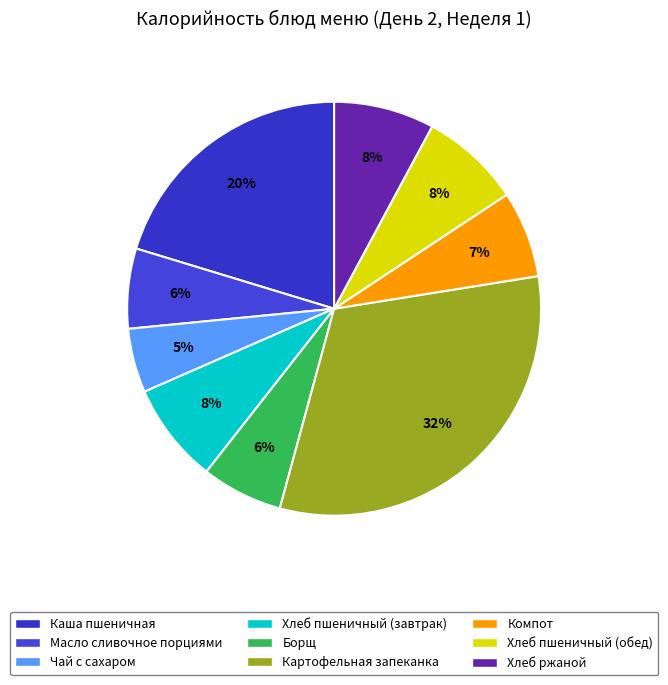

What is the largest slice in the pie chart?

Картофельная запеканка